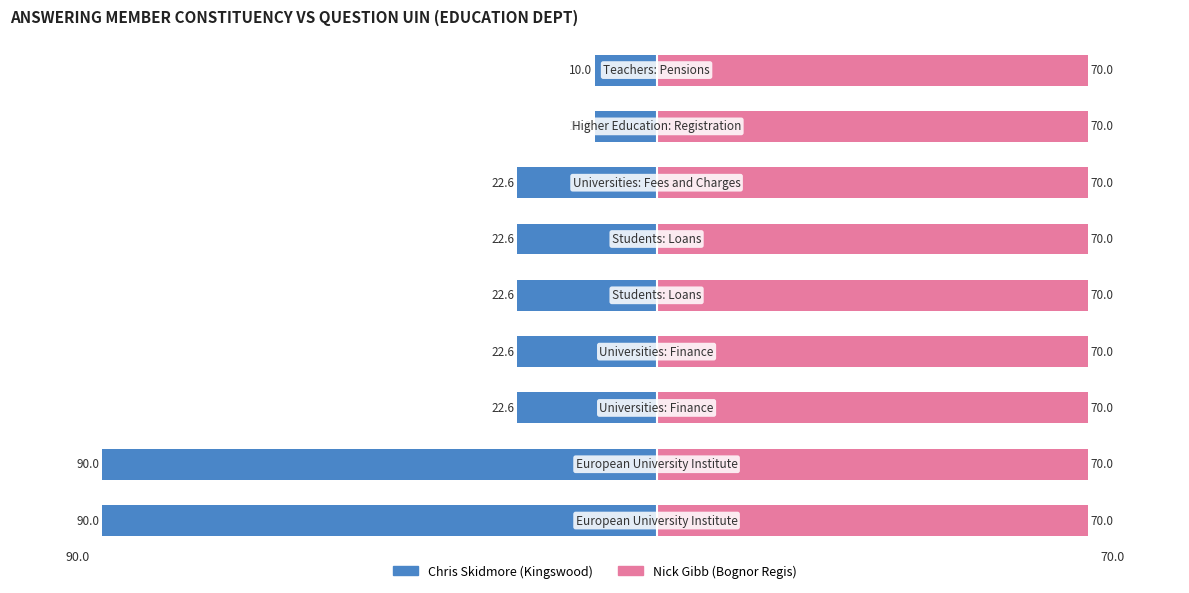

How many series are shown in this chart?

2